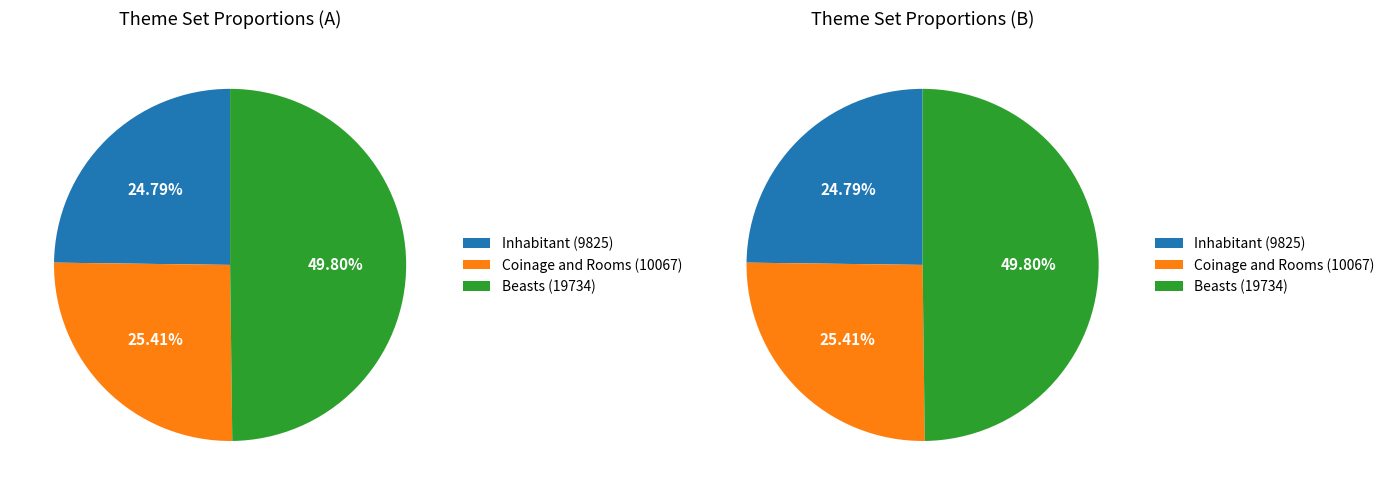

Which category has the biggest portion of the pie?

Beasts